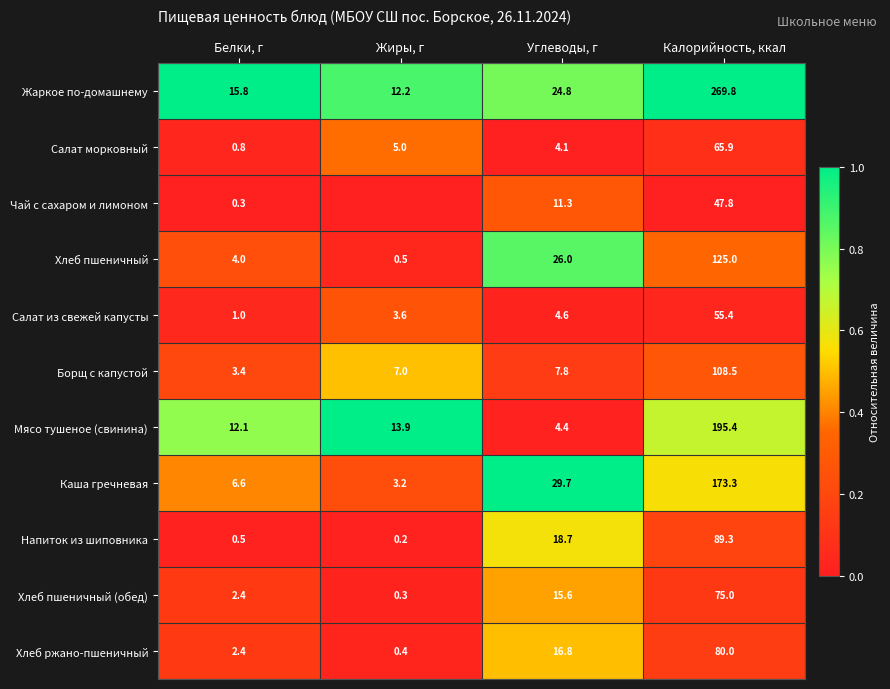

What is the highest value of the Салат морковный series?

65.9